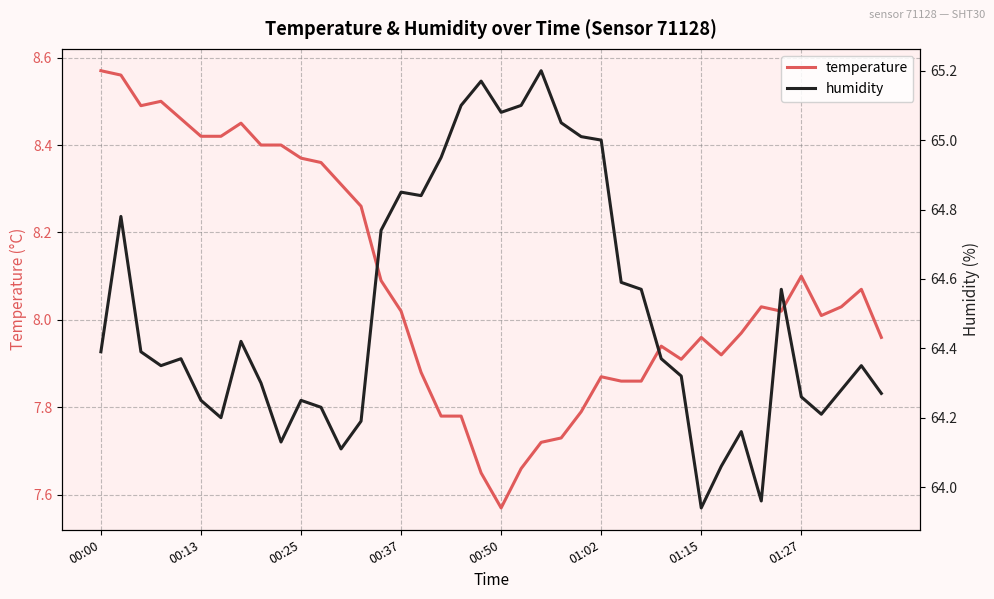

True or false: humidity has more than 2 interior local peaks.

True